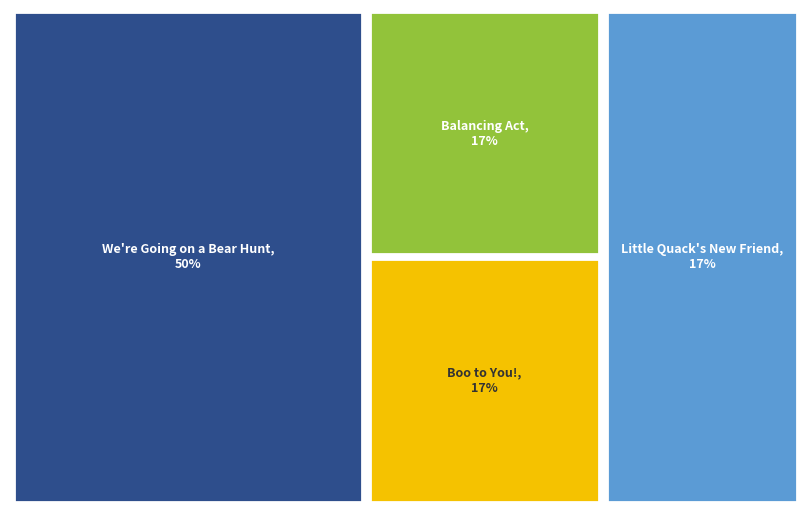

To the nearest percent, what percentage of the pie is Little Quack's New Friend?

17%